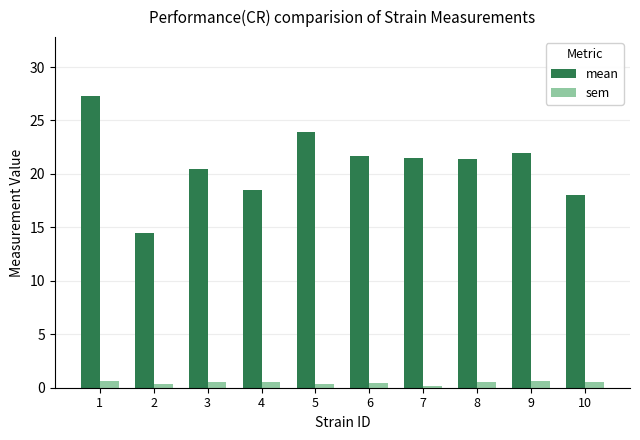

The value of sem at 4 is 0.6. True or false?

True